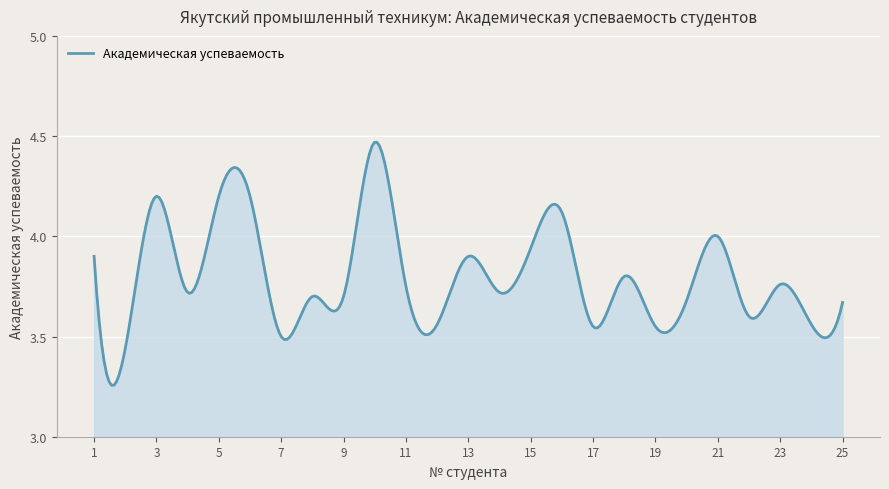

Does the chart display data point markers on the line(s)?

No